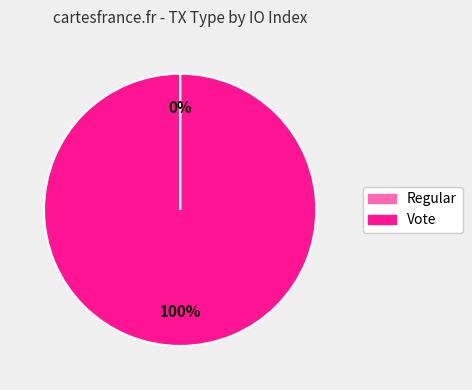

Is there a majority slice in this chart?

Yes